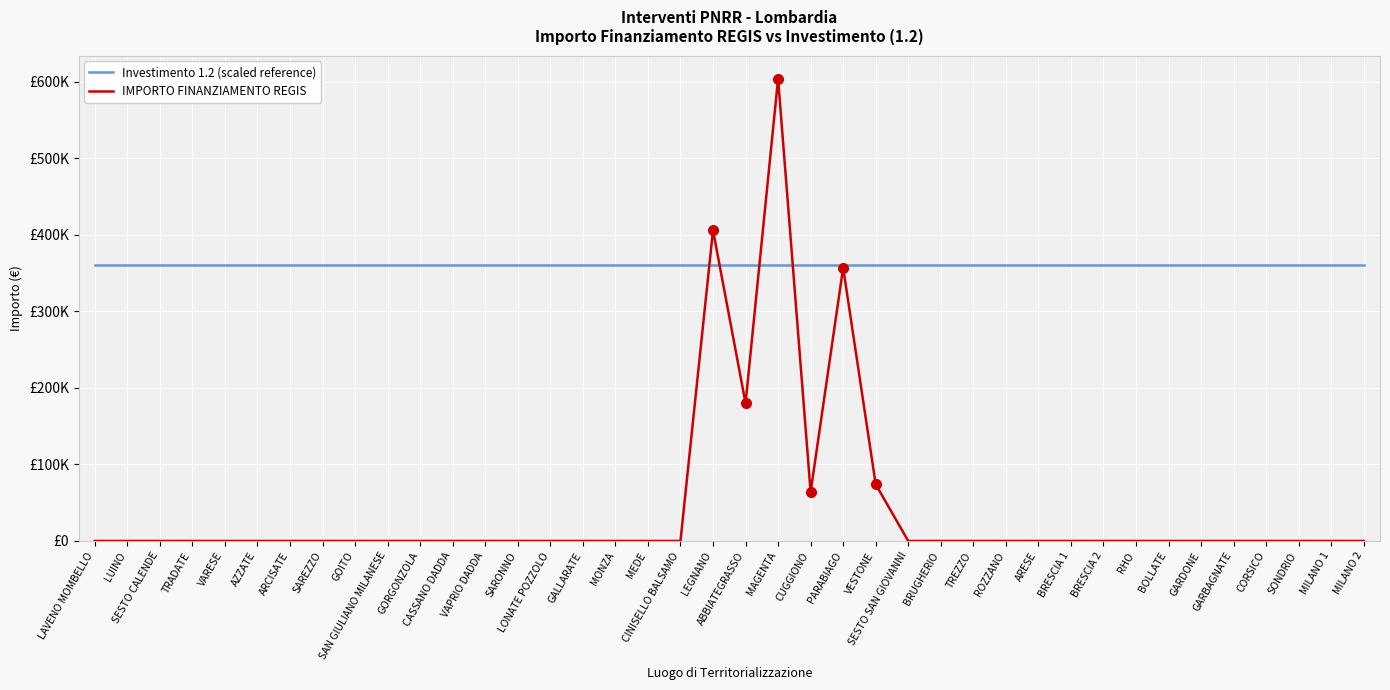

The value of Investimento 1.2 (scaled reference) at LAVENO MOMBELLO is 111880.3. True or false?

False